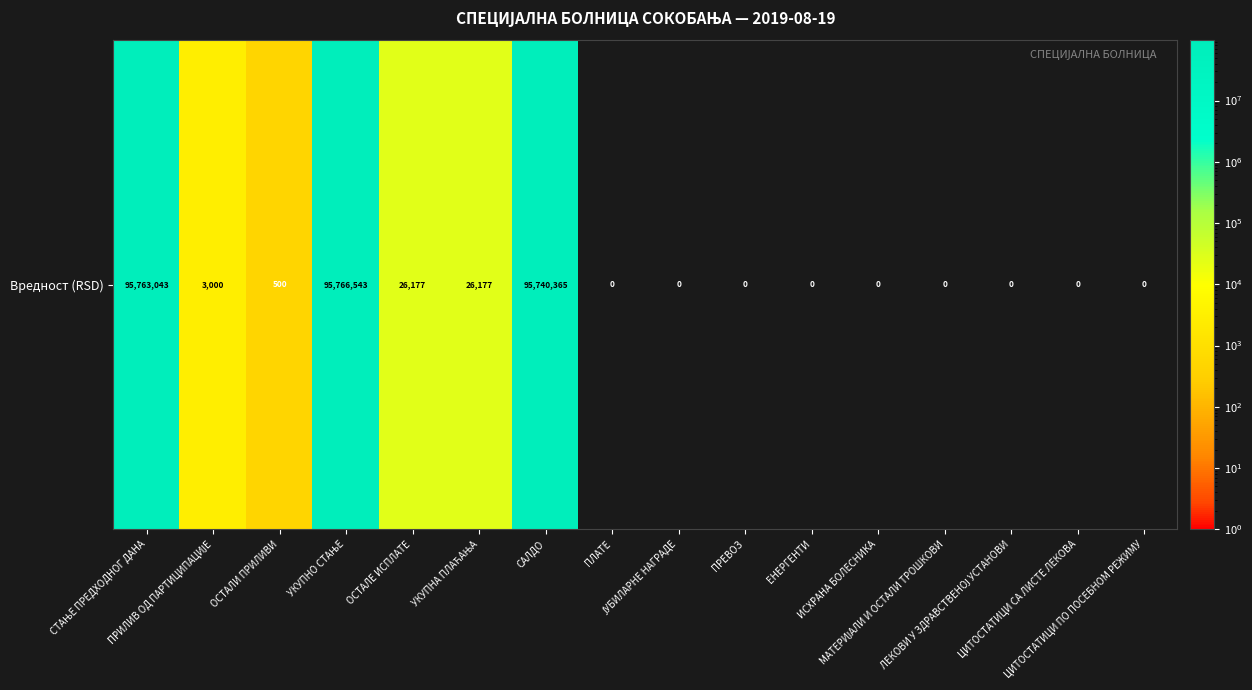

Read the value at СТАЊЕ ПРЕДХОДНОГ ДАНА.

95763042.6